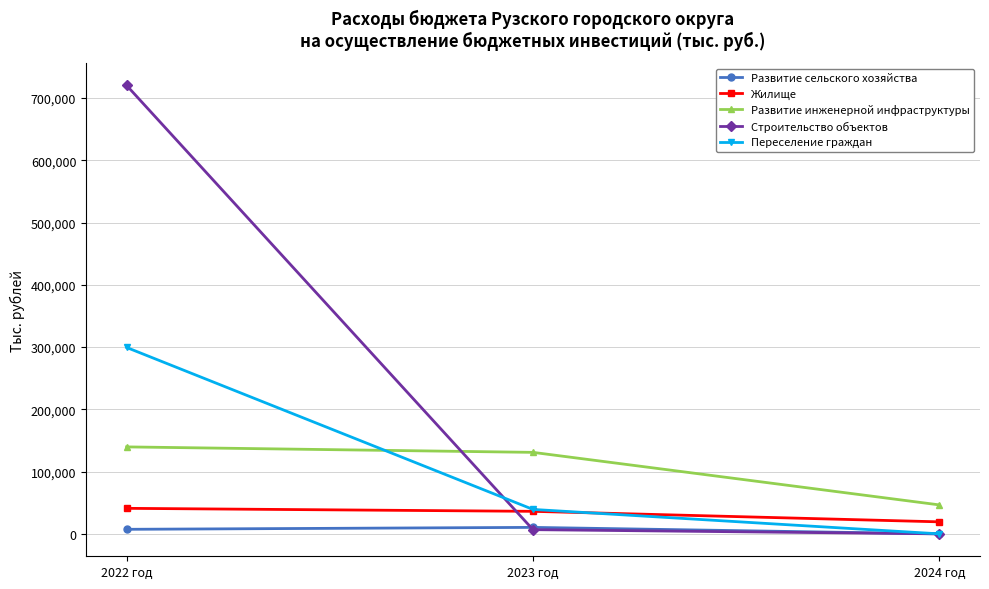

What are all the series names shown in the legend?

Развитие сельского хозяйства, Жилище, Развитие инженерной инфраструктуры, Строительство объектов, Переселение граждан